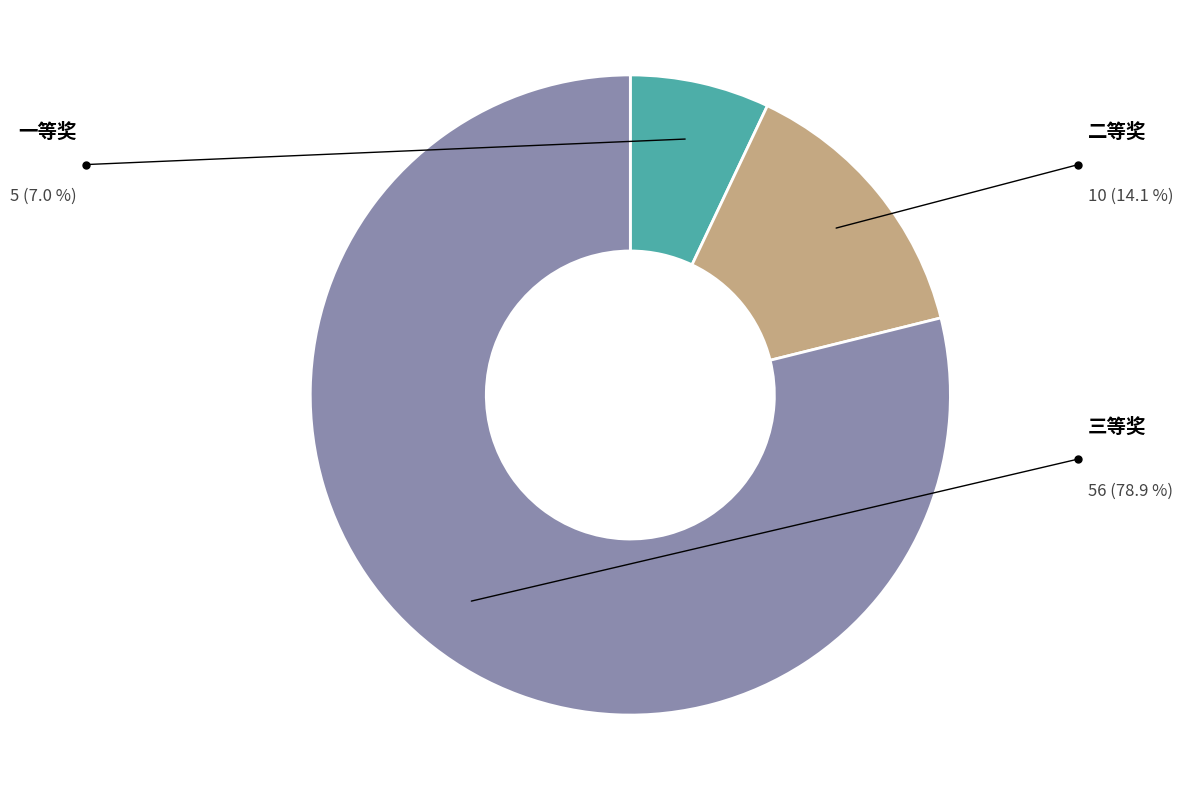

Count the number of slices in the pie.

3